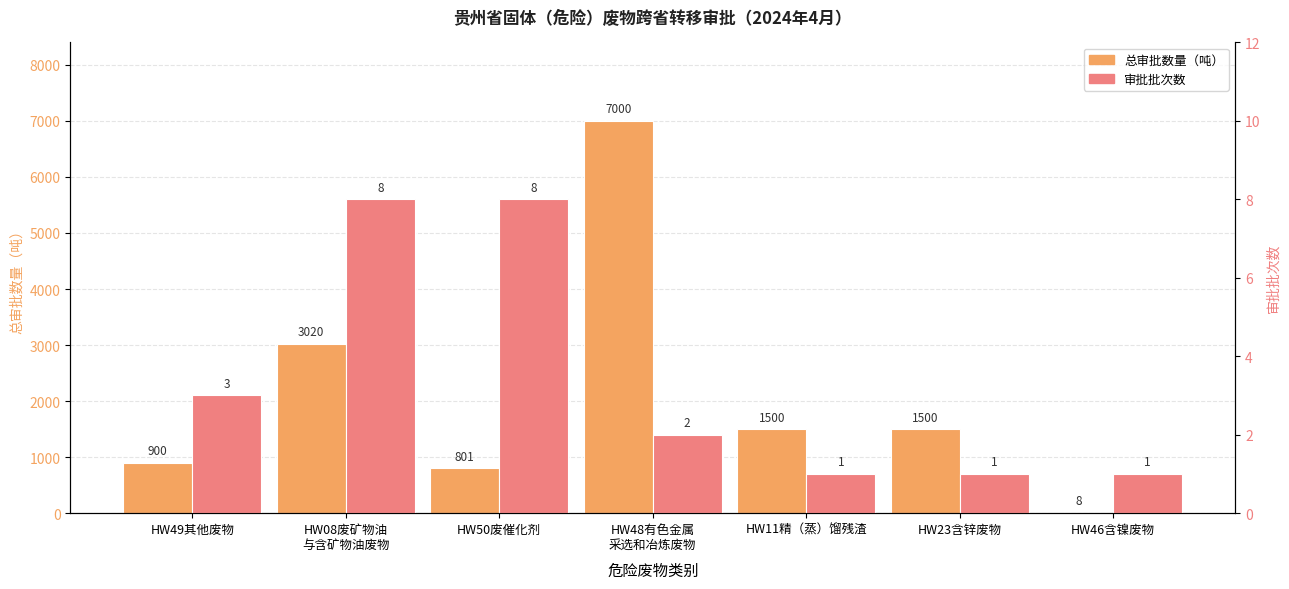

At which label is 总审批数量（吨） closest to 3504?

HW08废矿物油
与含矿物油废物